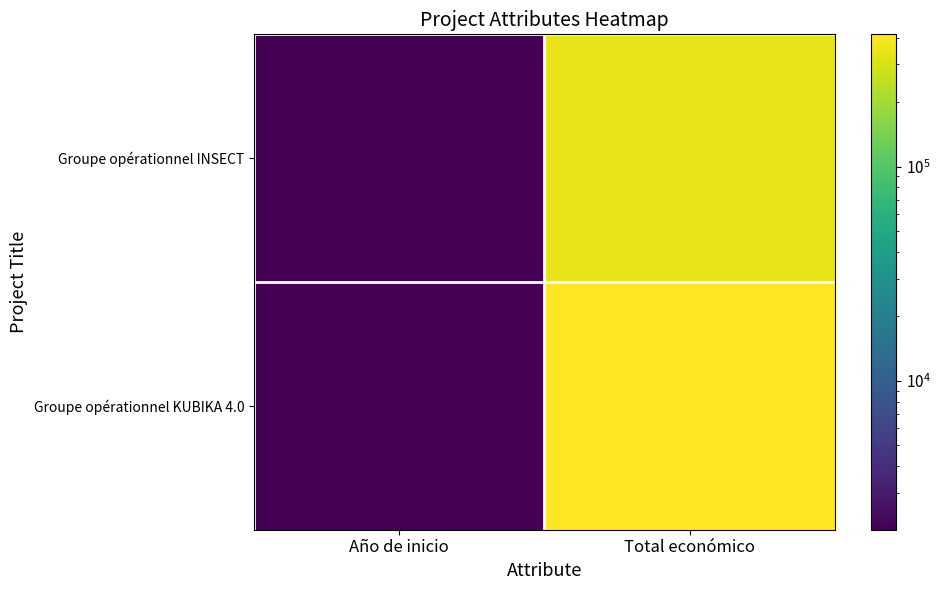

Which category has the lowest value across all series?

Año de inicio